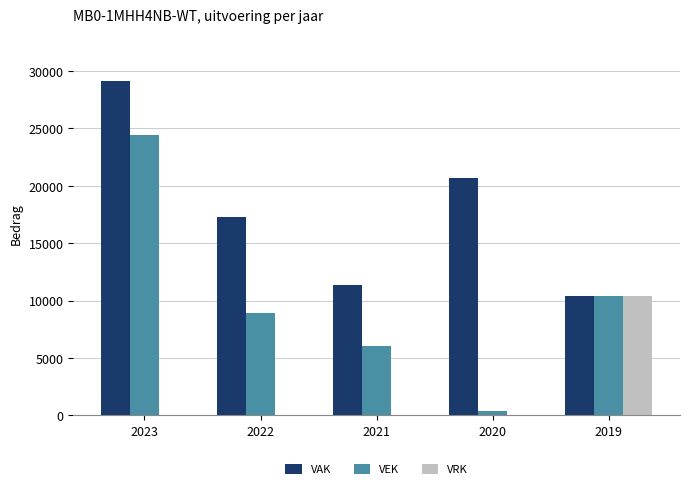

Which series has the largest total across all categories?

VAK